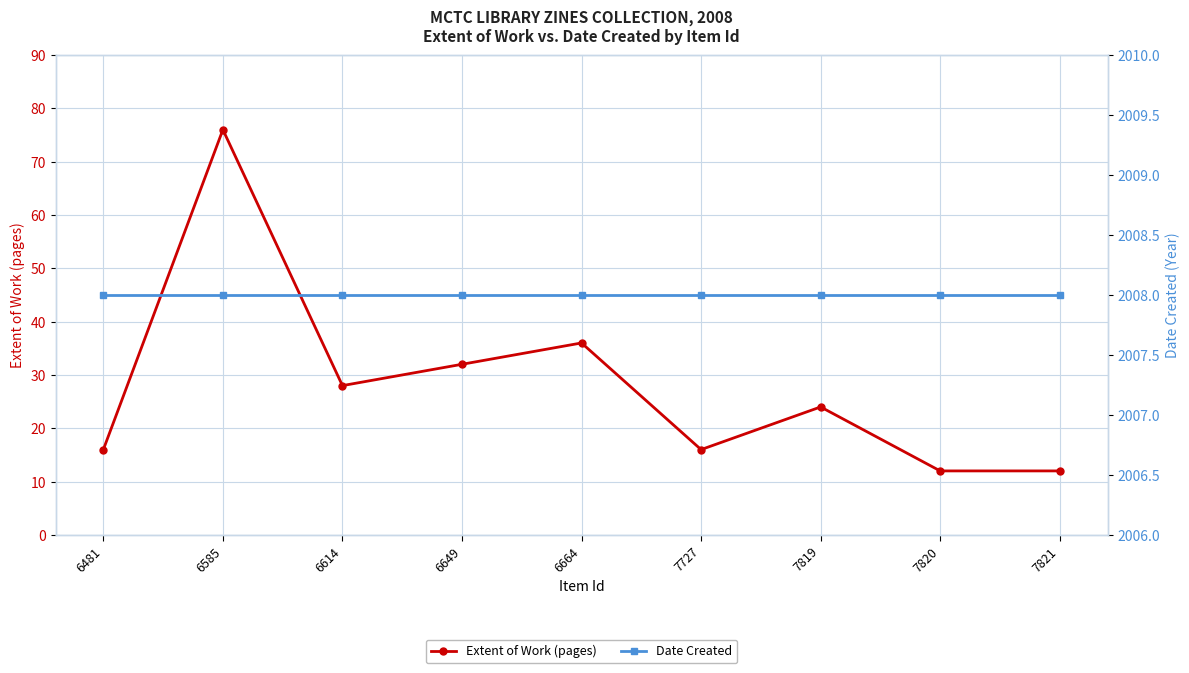

What is the sum of the Date Created values at 6664 and 6481?

4016